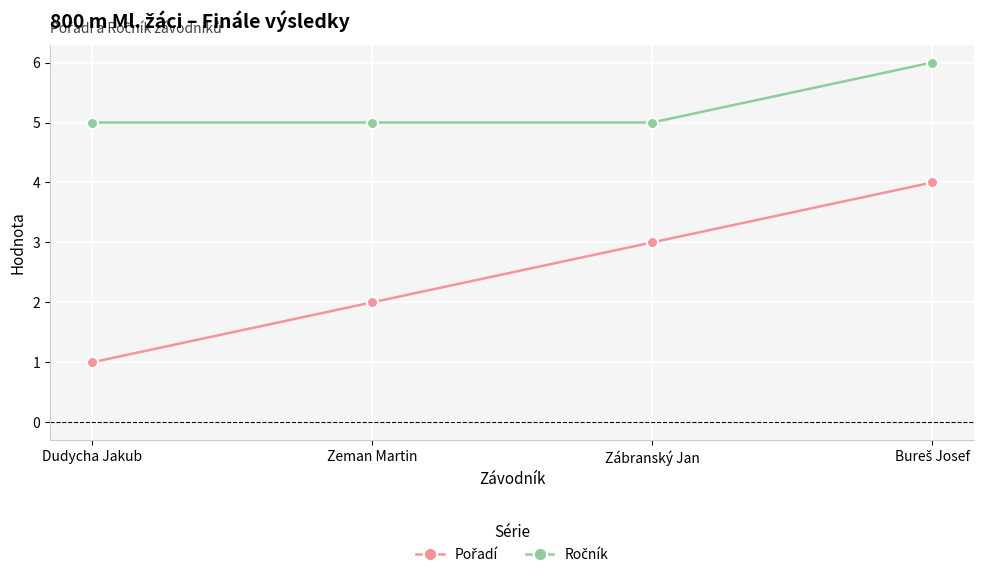

What is the label of the 3rd point from the right?

Zeman Martin